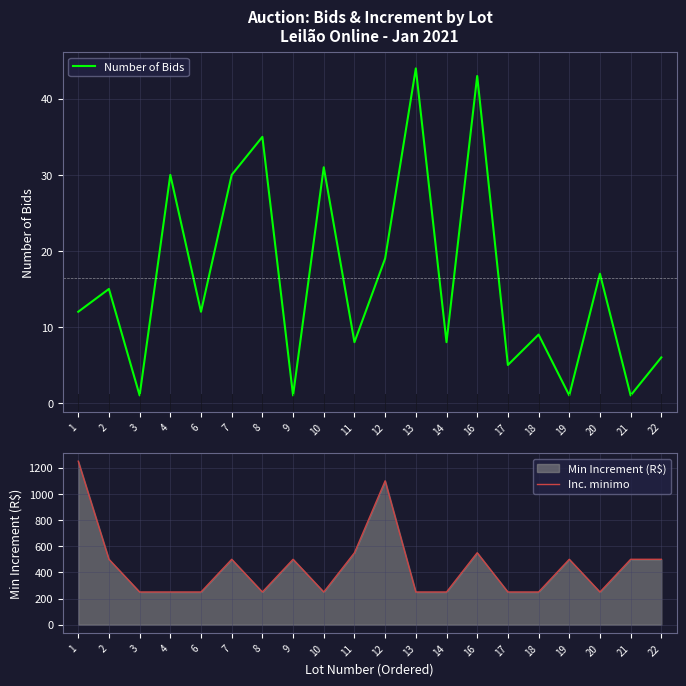

Rank the categories by Inc. minimo value from highest to lowest.

1, 12, 11, 16, 2, 7, 9, 19, 21, 22, 3, 4, 6, 8, 10, 13, 14, 17, 18, 20